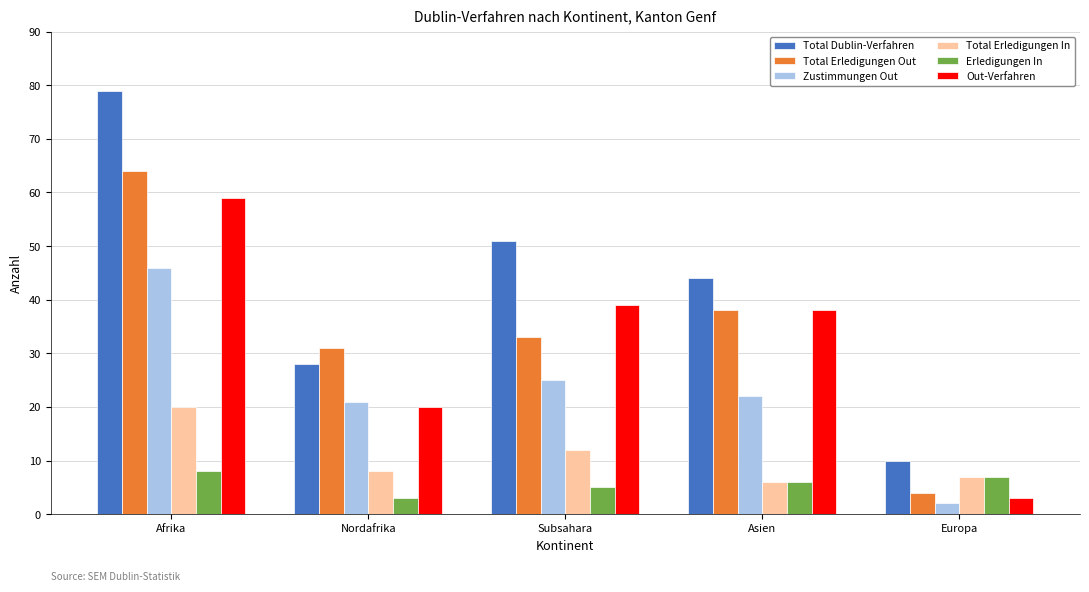

Which category has the lowest value in the Total Erledigungen In series?

Asien